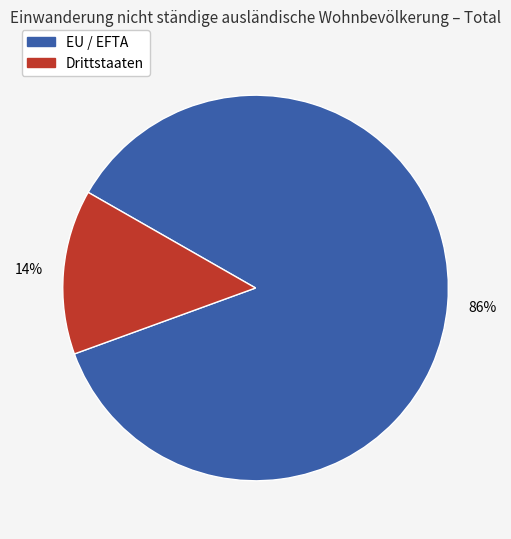

How many segments does this pie chart have?

2